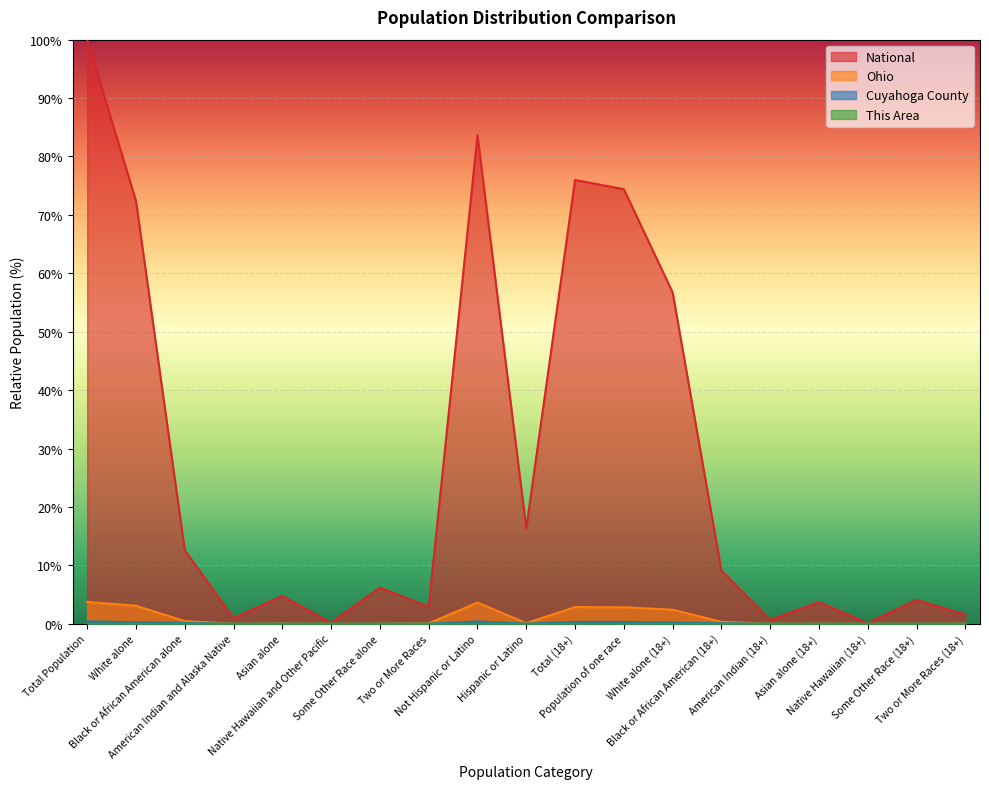

The value of This Area at Black or African American alone is 0.0. True or false?

True